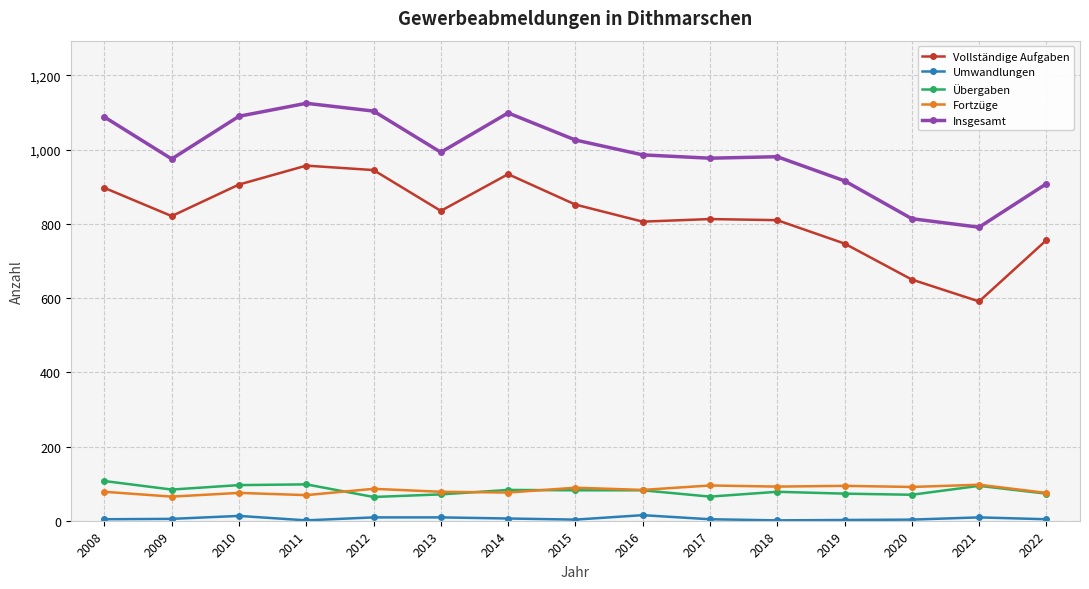

True or false: Umwandlungen has more than 0 points higher than both neighbors.

True